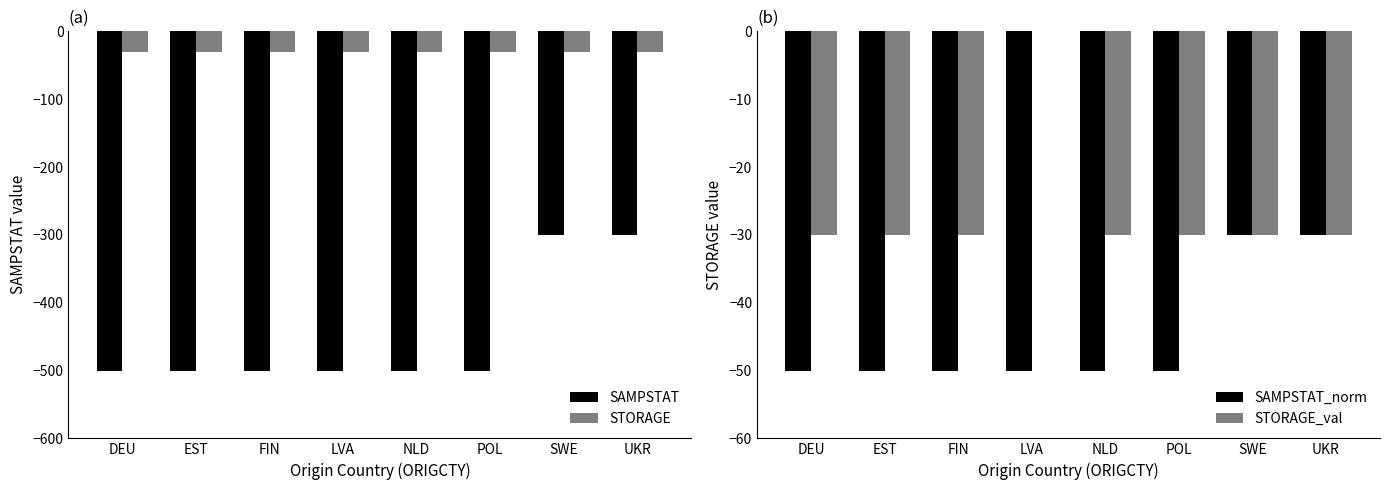

Reading left to right, transcribe all the data shown in this chart.

SAMPSTAT: DEU=-500	EST=-500	FIN=-500	LVA=-500	NLD=-500	POL=-500	SWE=-300	UKR=-300
STORAGE: DEU=-30	EST=-30	FIN=-30	LVA=-30	NLD=-30	POL=-30	SWE=-30	UKR=-30
SAMPSTAT_norm: DEU=-50	EST=-50	FIN=-50	LVA=-50	NLD=-50	POL=-50	SWE=-30	UKR=-30
STORAGE_val: DEU=-30	EST=-30	FIN=-30	LVA=0	NLD=-30	POL=-30	SWE=-30	UKR=-30